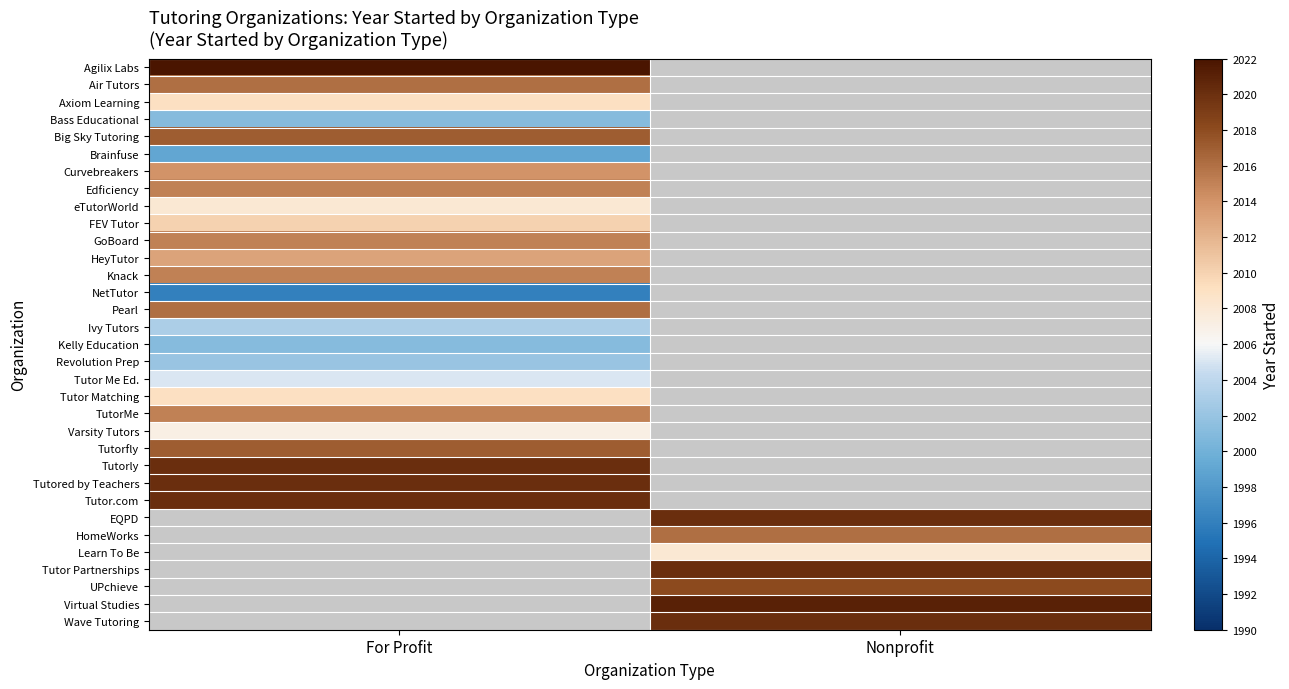

What is the minimum value for Air Tutors?

2016.0